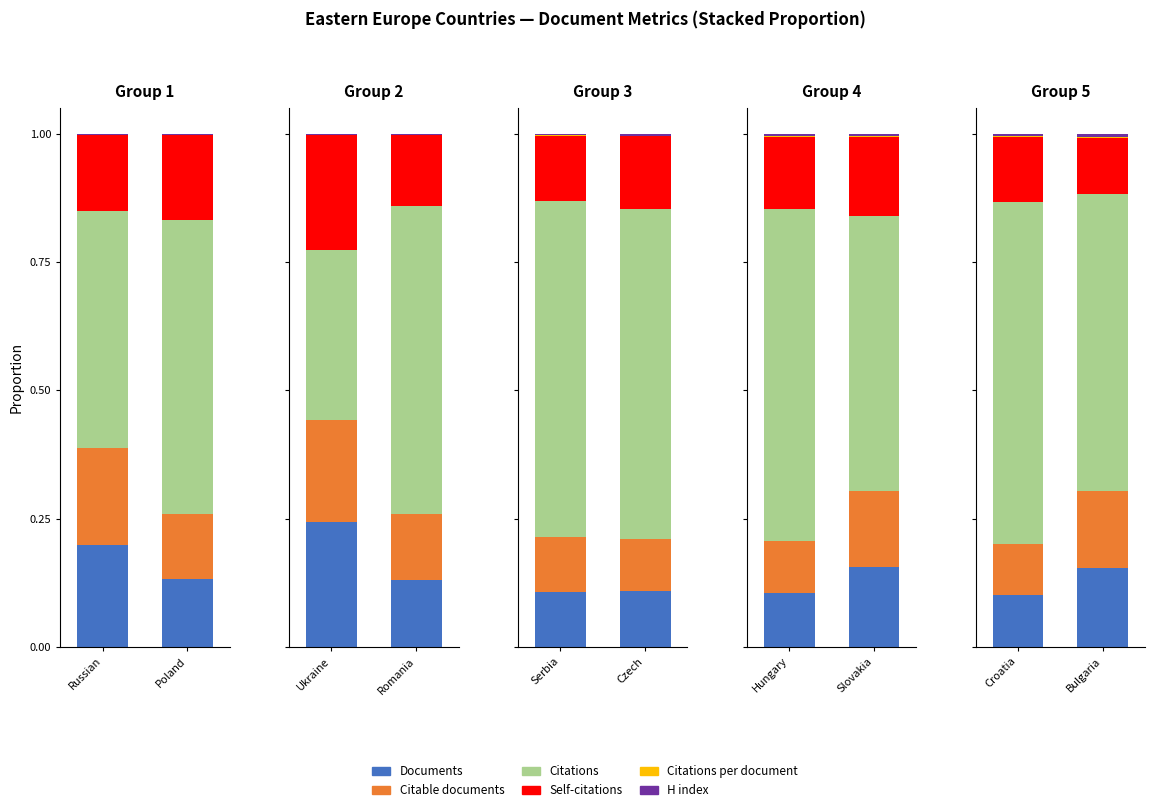

What position from the left is Bulgaria?

2